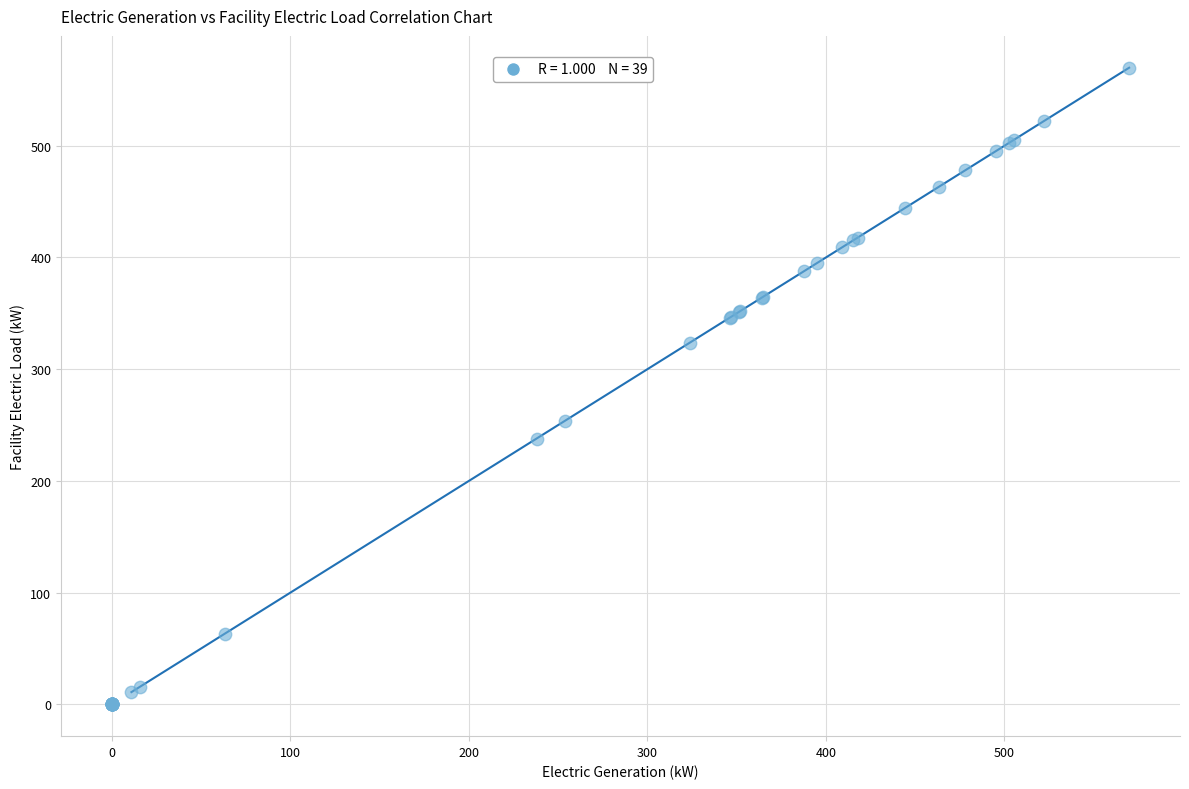

What Y value in the scatter plot is closest to 284?

253.9